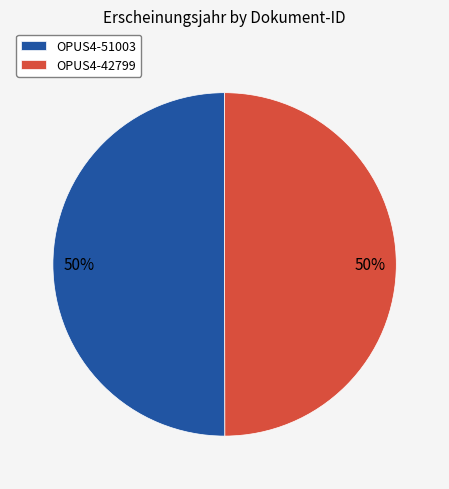

To the nearest percent, what portion does OPUS4-51003 represent?

50%